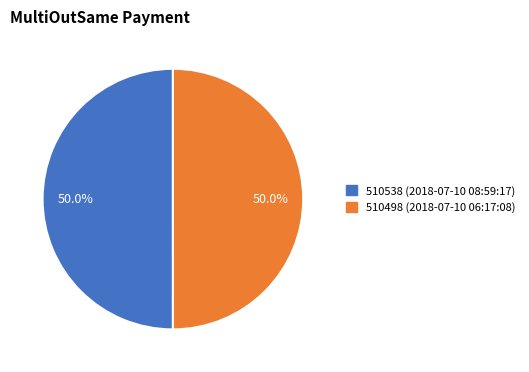

How much of the chart is everything except 510498?

50.0%